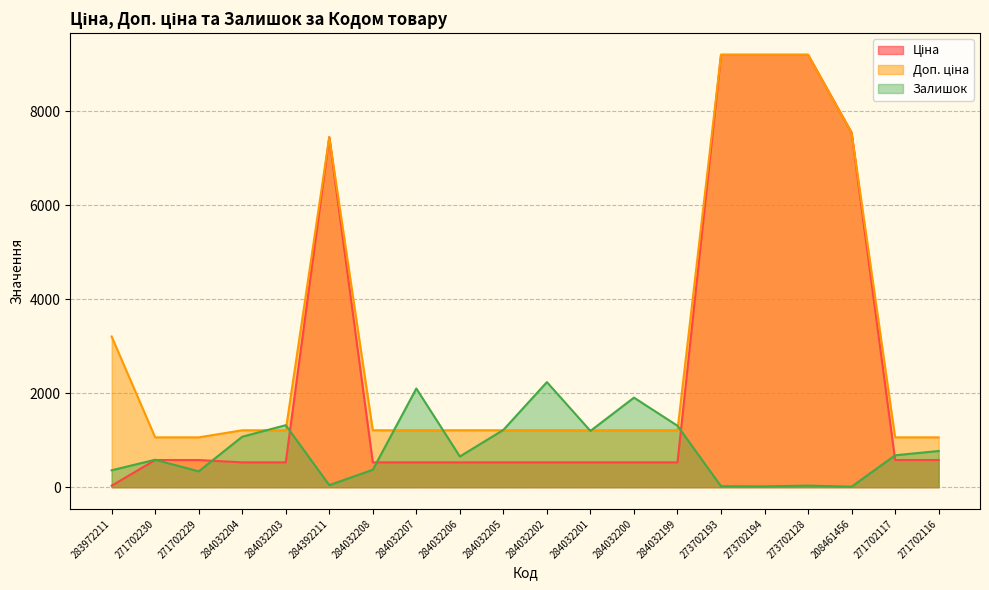

Which series has the largest total across all categories?

Доп. ціна